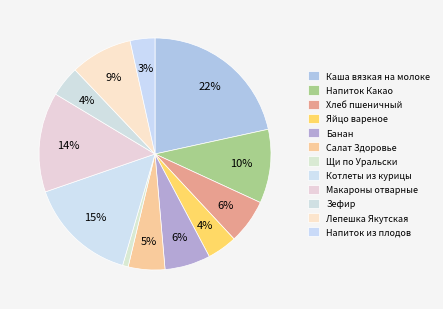

Count the number of slices in the pie.

12